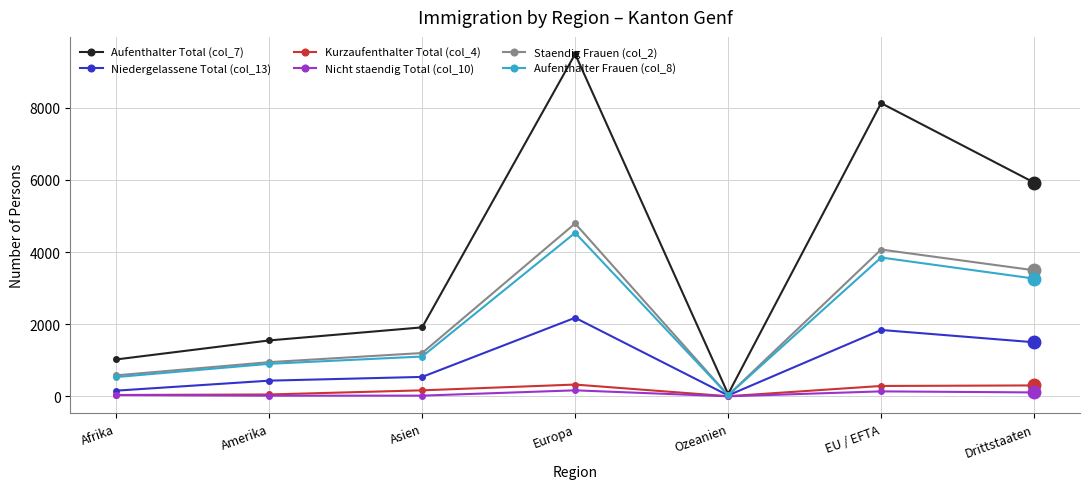

Which series has the largest range (max minus min)?

Aufenthalter Total (col_7)